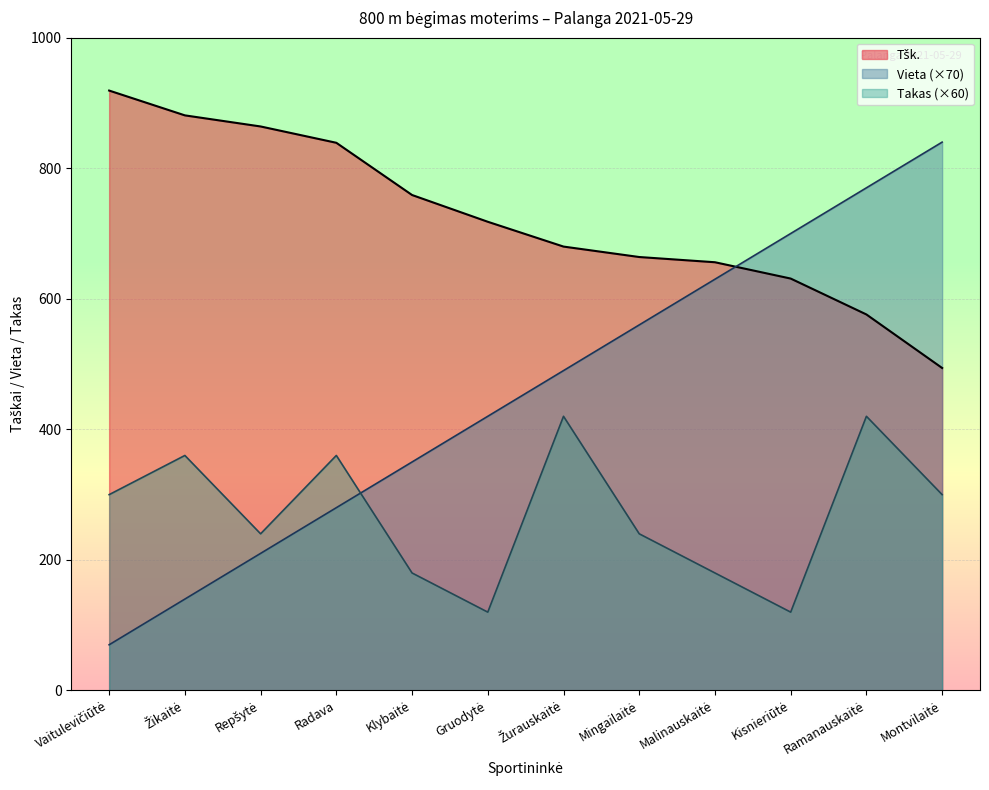

How many series are shown in this chart?

3